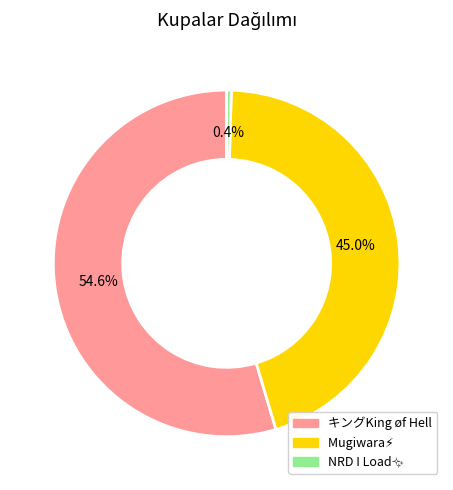

Is there any slice that represents more than half of the pie?

Yes